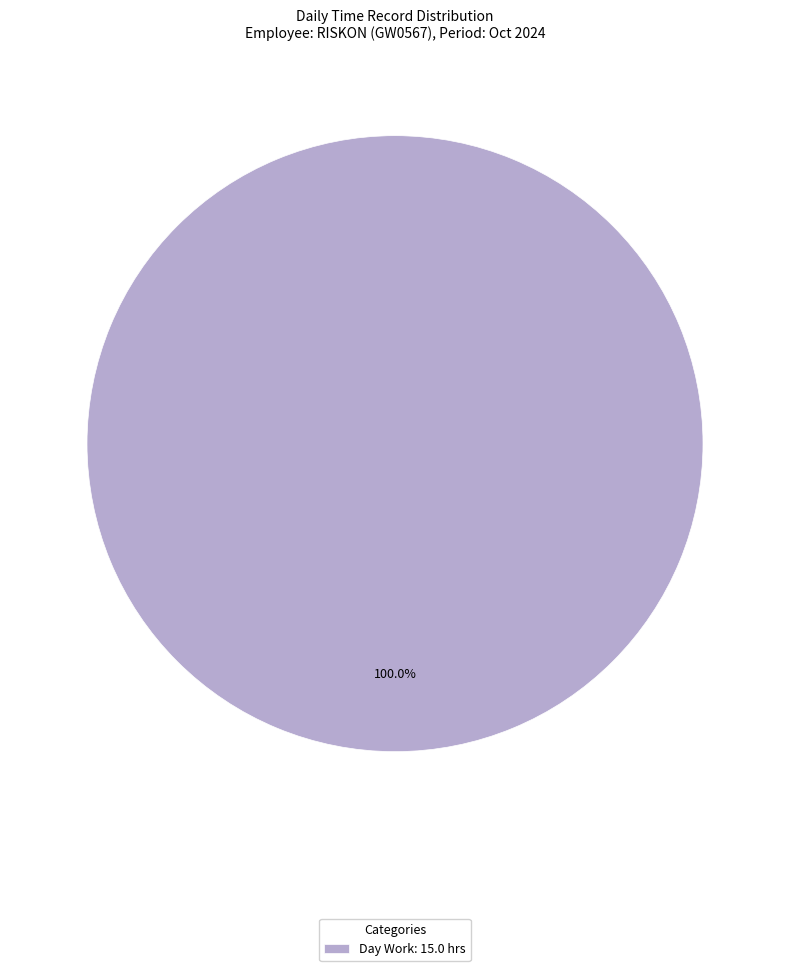

Which category accounts for the majority?

Day Work: 15.0 hrs